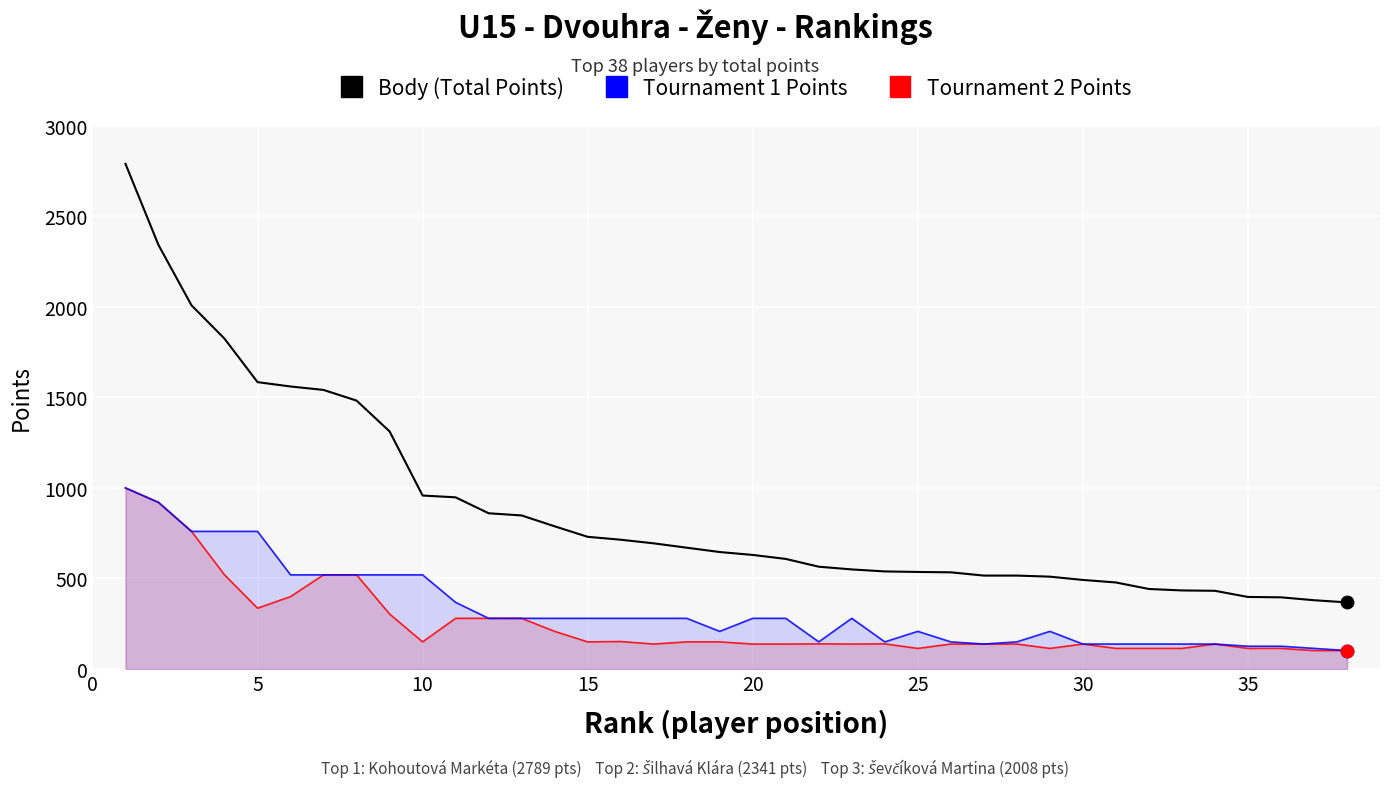

At how many categories does at least one series exceed 404?

34